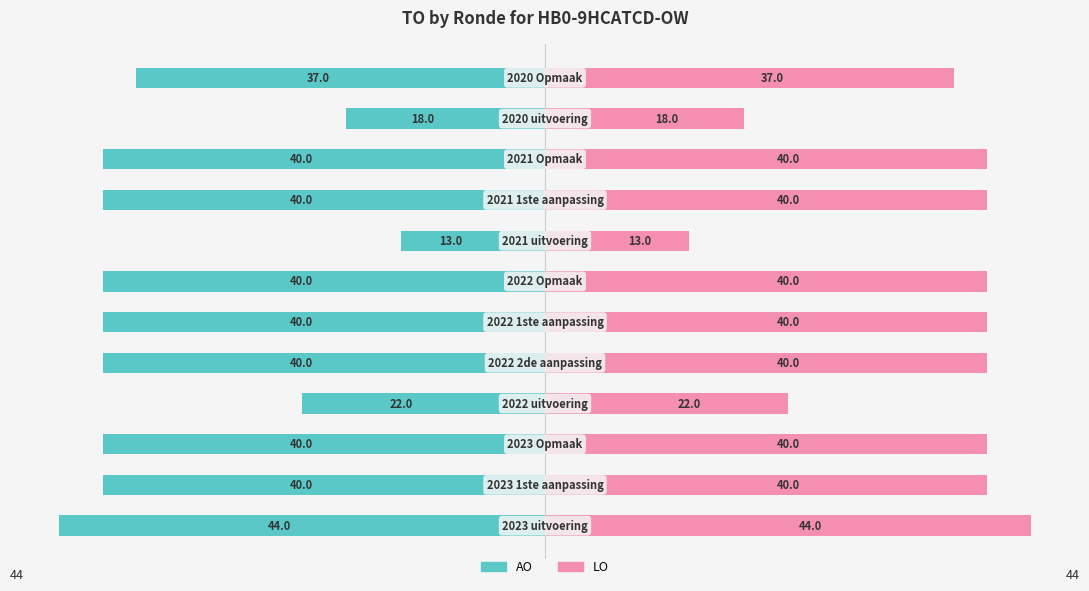

Is it true that AO equals -16 at 5?

False